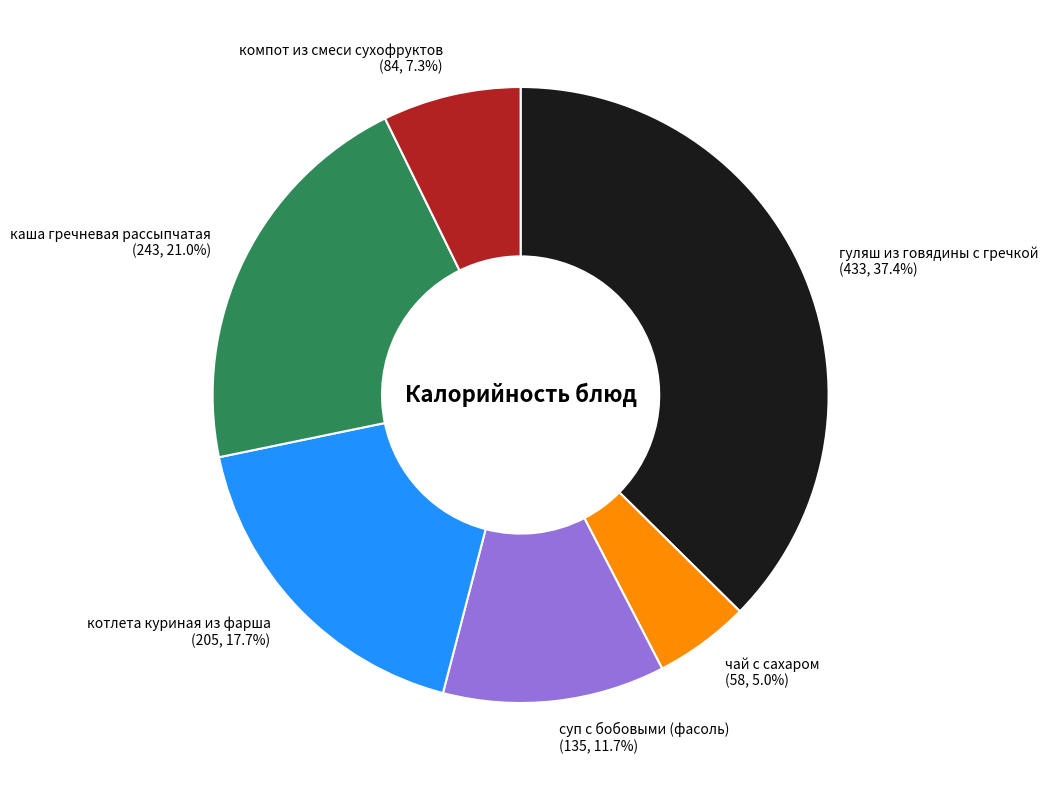

To the nearest percent, what is the average slice percentage?

17%